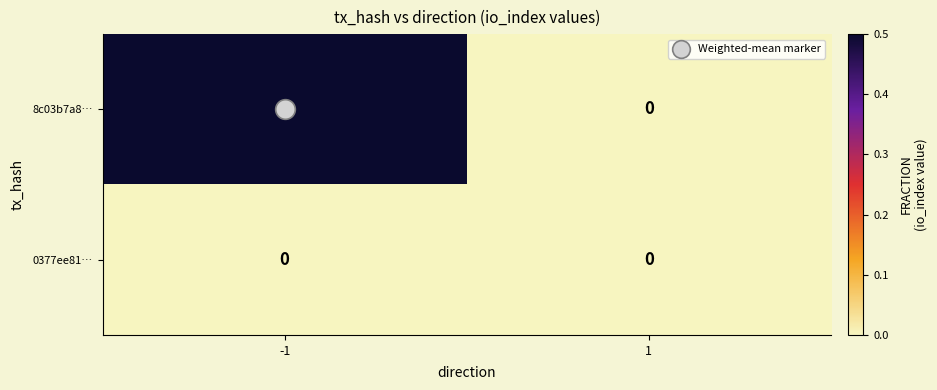

Which category has the highest value across all series?

-1